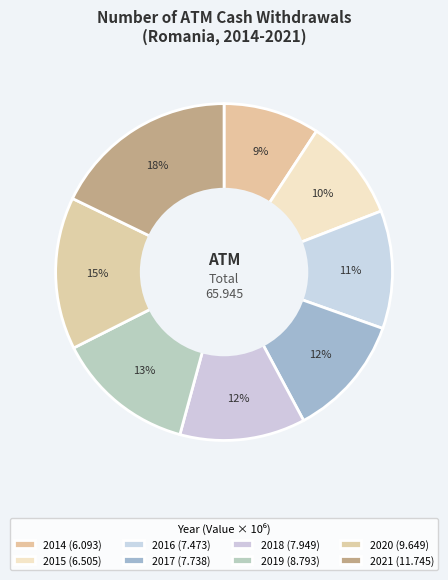

Count the number of slices in the pie.

8